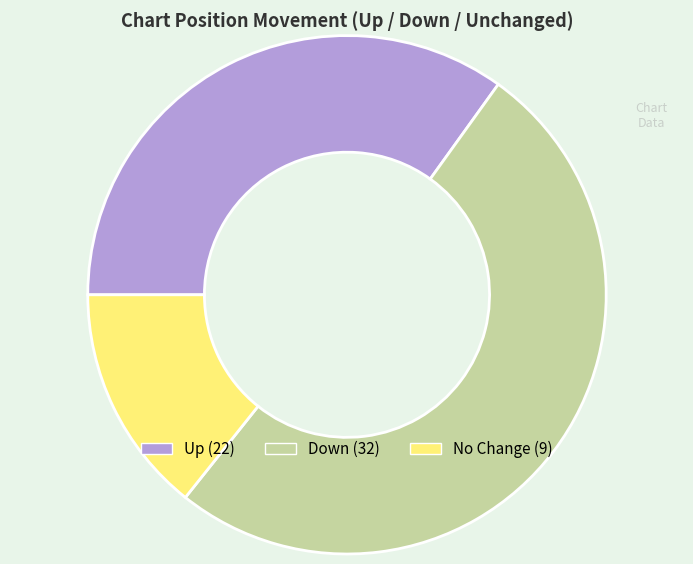

Is there any slice that represents more than half of the pie?

Yes